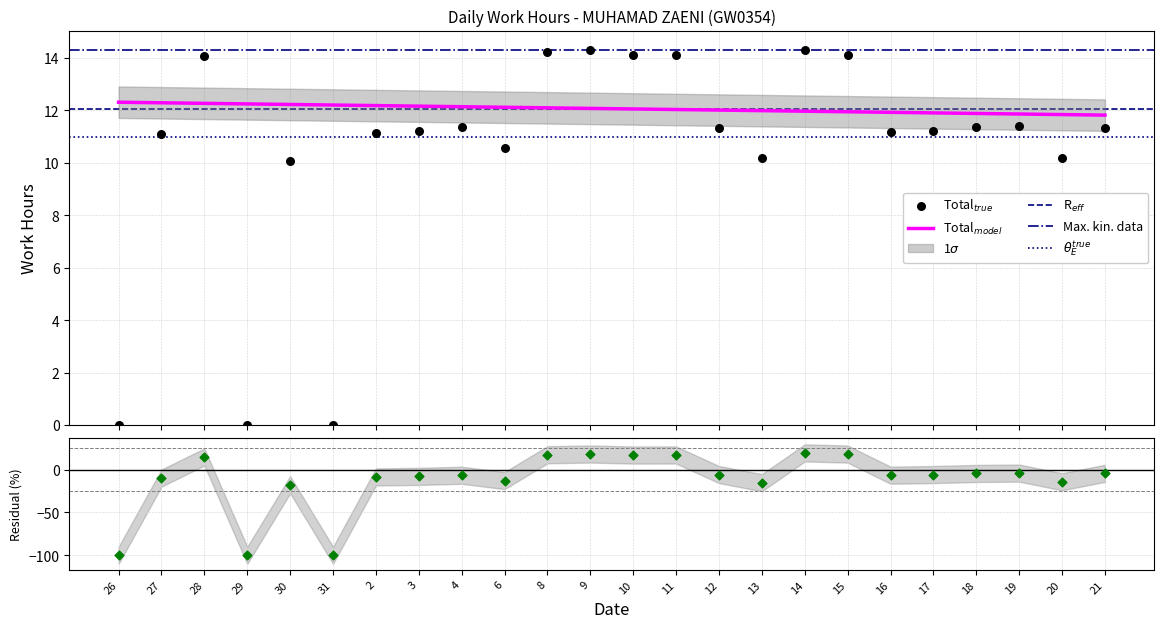

Which has a higher value, 6 or 21?

21